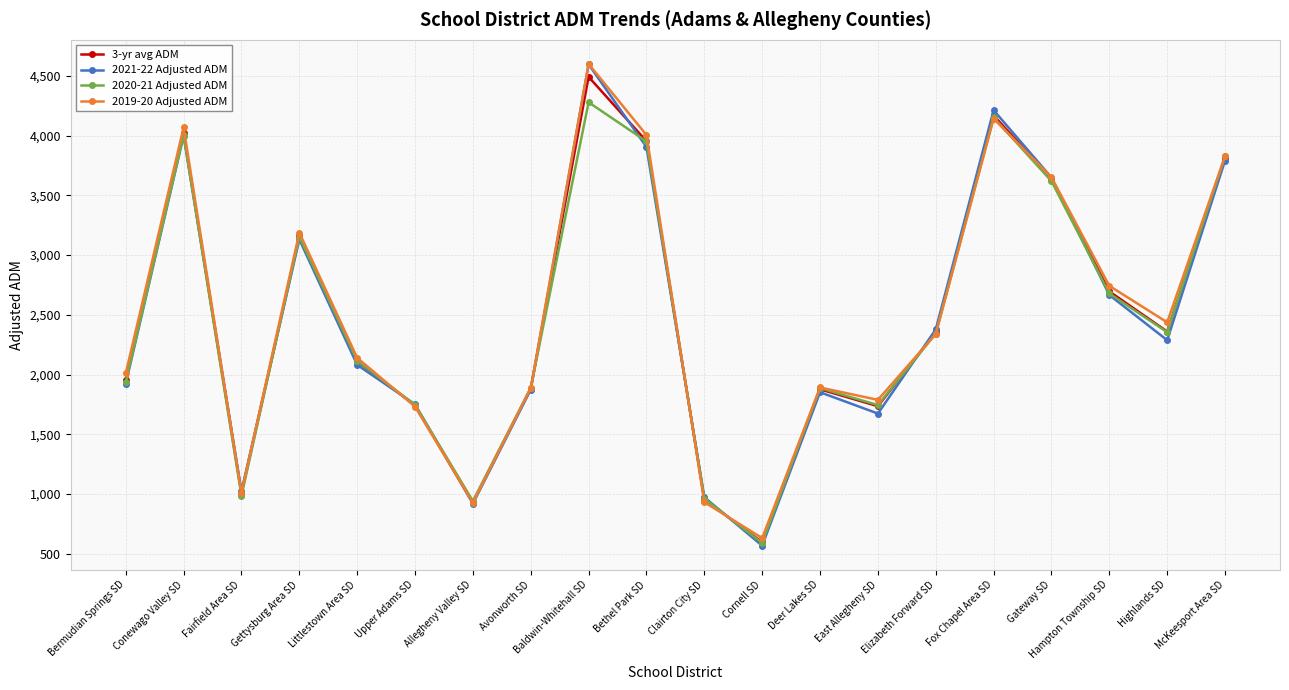

Count the number of data series in this chart.

4